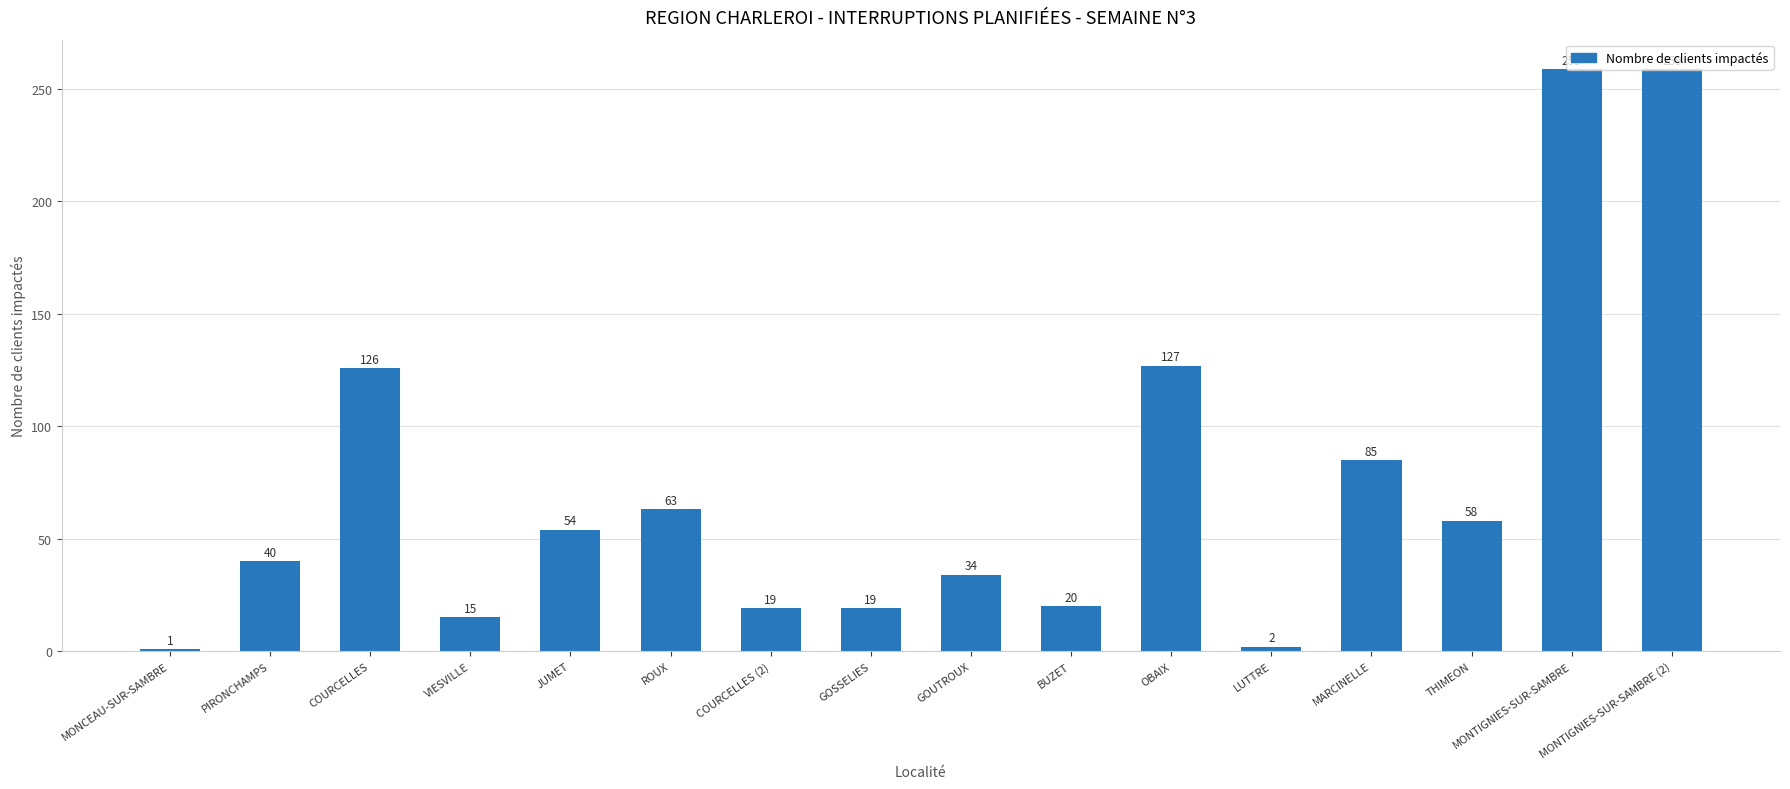

True or false: the data shows 126 at COURCELLES.

True